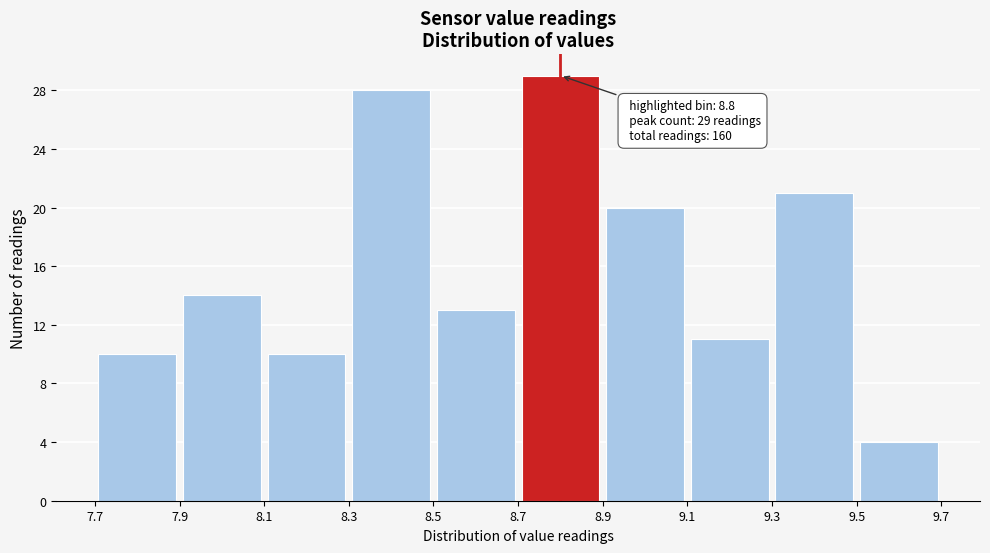

Over which range of the x-axis is the bar tallest?

8.7 to 8.9